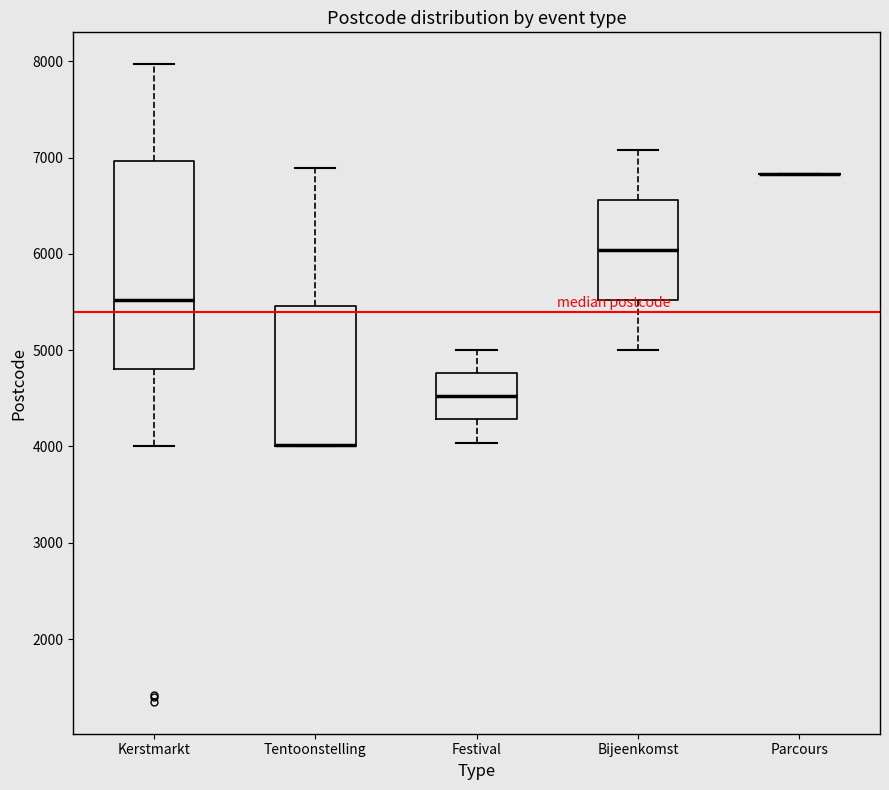

Reading left to right, read every box against the y-axis: the position of its median line, the range the box covers, and the ends of its whiskers. The values are not printed on the chart, so give them approximately, as read against the axis.

Kerstmarkt: median 5500, box 4800 to 7000, whiskers 4000 to 8000
Tentoonstelling: median 4000 (drawn on the box's lower edge), box 4000 to 5500, whiskers 4000 to 6900
Festival: median 4500, box 4300 to 4800, whiskers 4000 to 5000
Bijeenkomst: median 6000, box 5500 to 6600, whiskers 5000 to 7100
Parcours: box collapsed to a line at 6800, whiskers 6800 to 6800